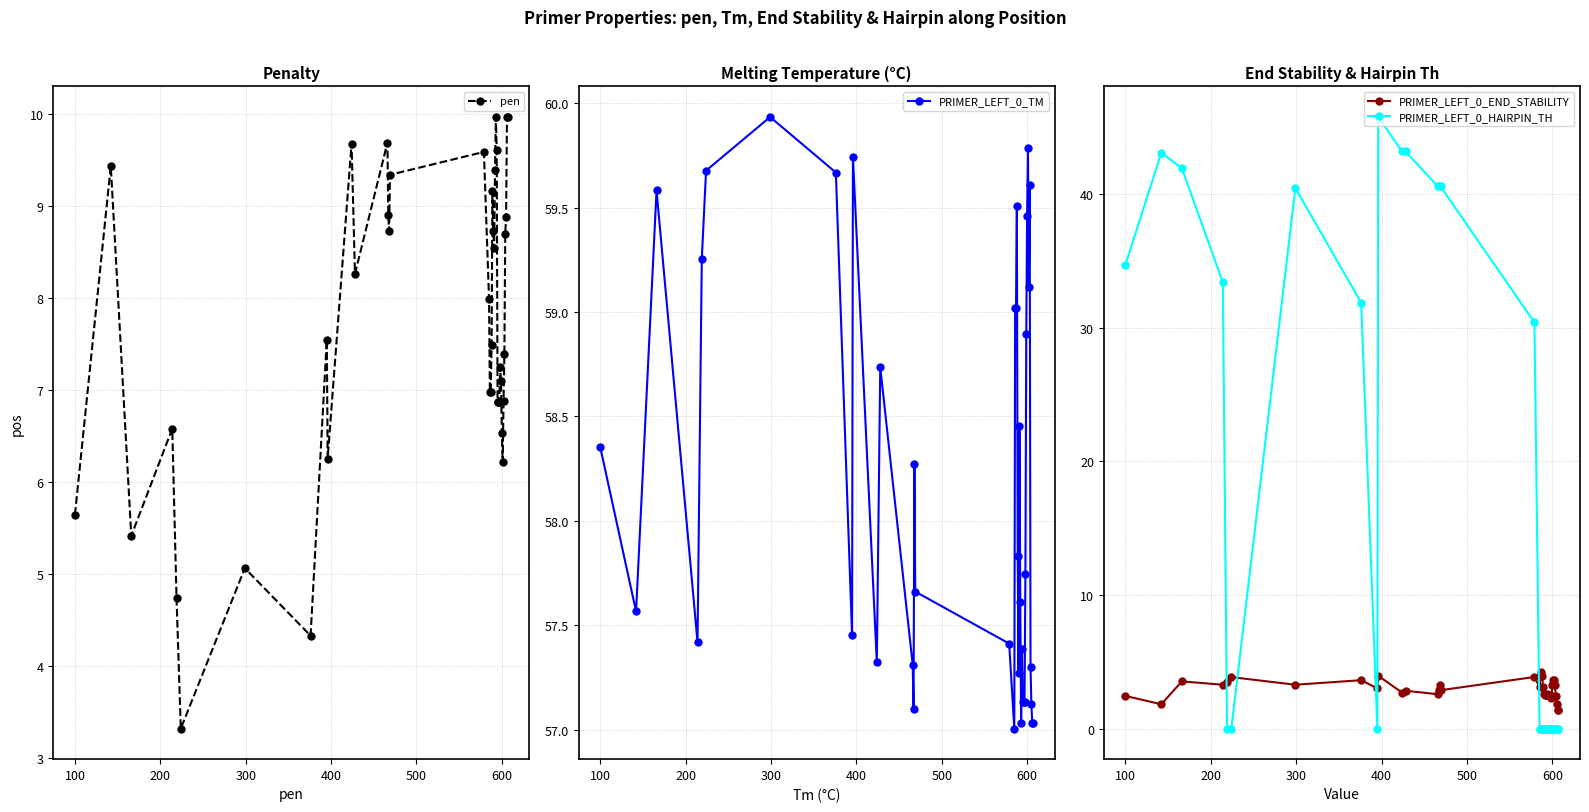

True or false: pen and PRIMER_LEFT_0_TM intersect in this chart.

False